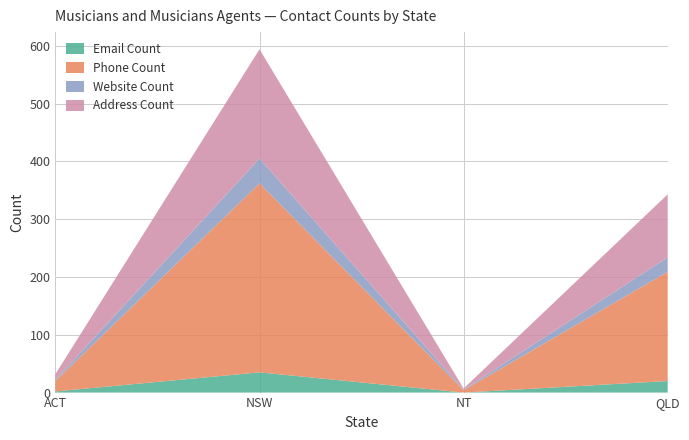

Is it true that Email Count equals 55 at NSW?

False